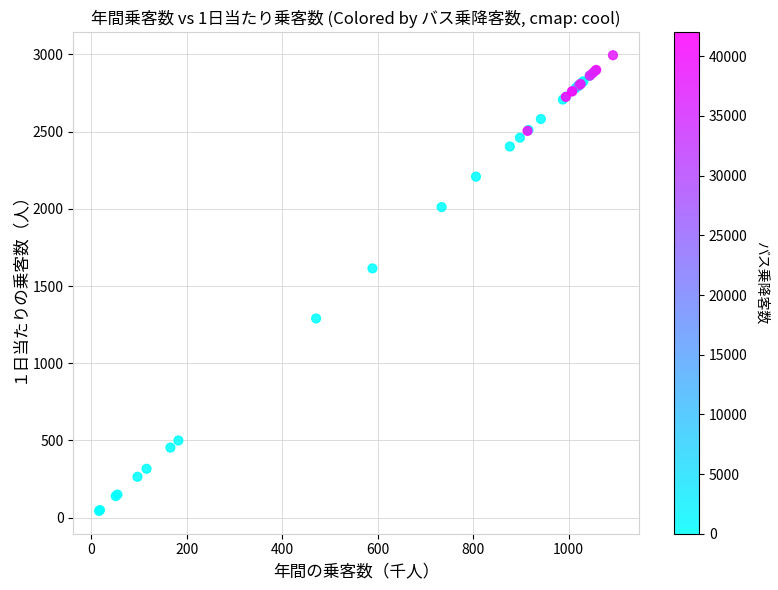

What Y value in the scatter plot is closest to 1519?

1614